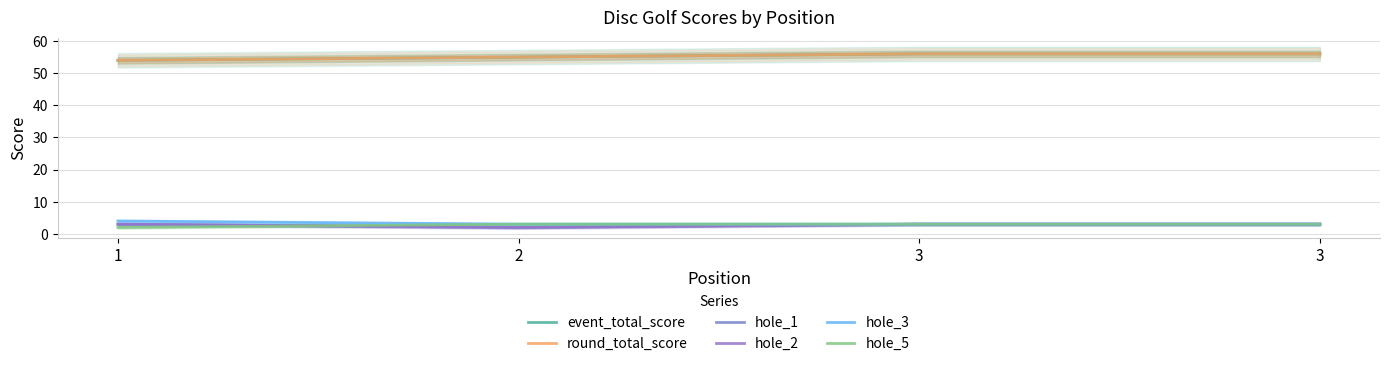

At which category does the chart reach its peak across all series?

3